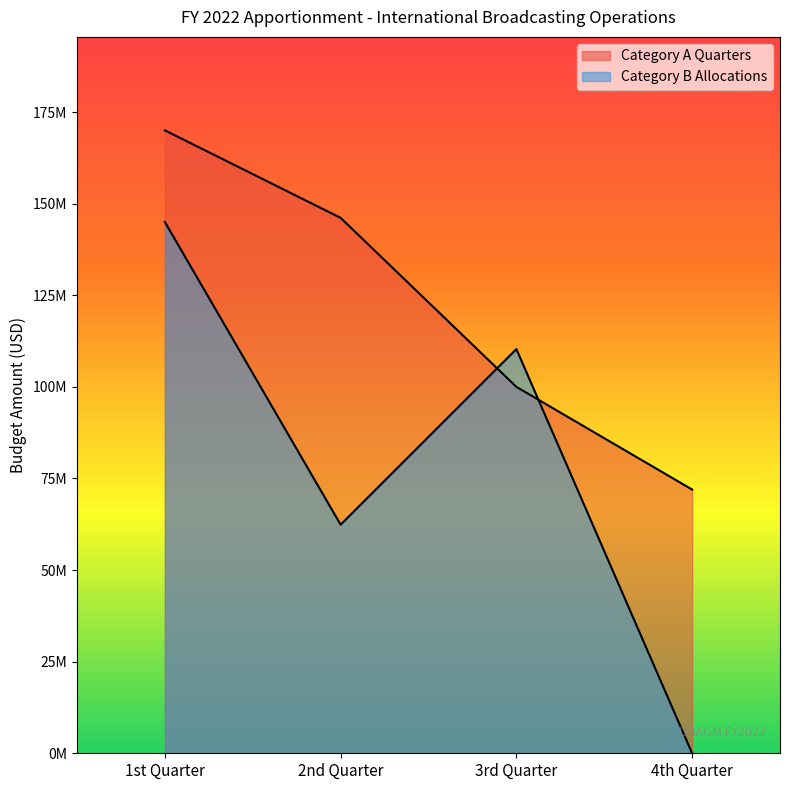

How many times do Category B Allocations and Category A Quarters cross each other?

2